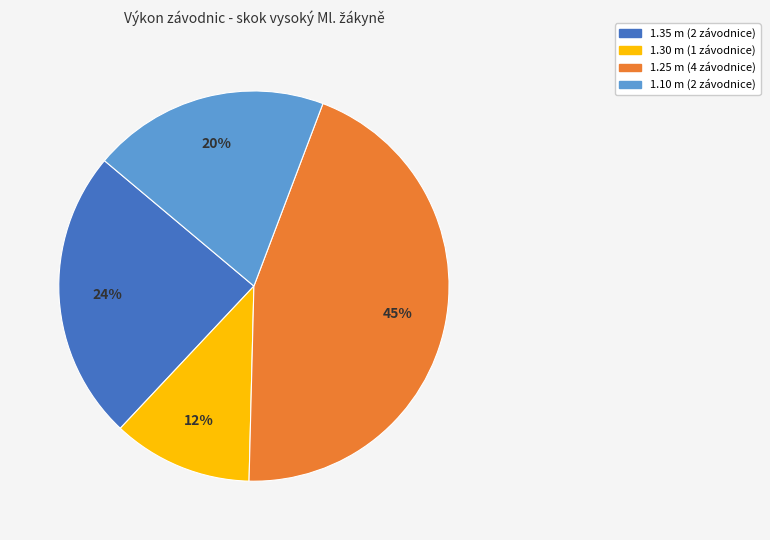

To the nearest percent, what is the difference between the largest and smallest slice percentages?

33%